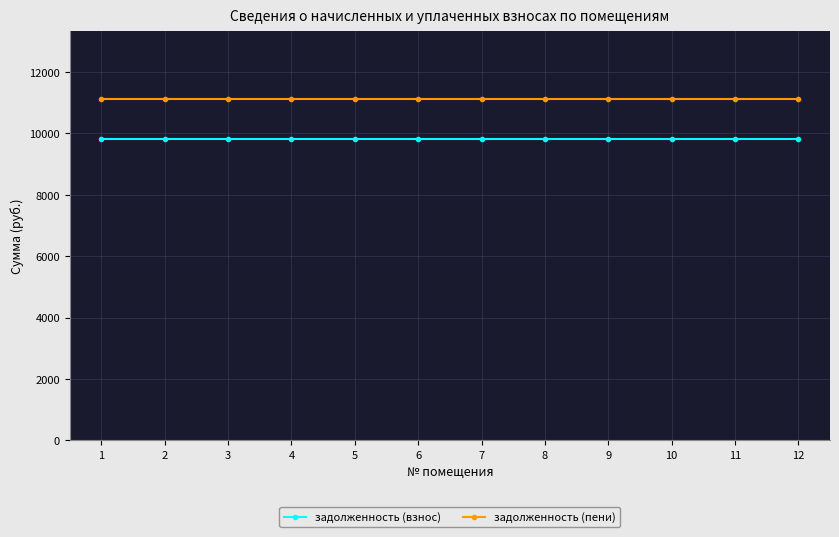

Reading left to right, what are all the values shown in this chart?

задолженность (взнос): 9809.8	9809.8	9809.8	9809.8	9809.8	9809.8	9809.8	9809.8	9809.8	9809.8	9809.8	9809.8
задолженность (пени): 11109.3	11109.3	11109.3	11109.3	11109.3	11109.3	11109.3	11109.3	11109.3	11109.3	11109.3	11109.3